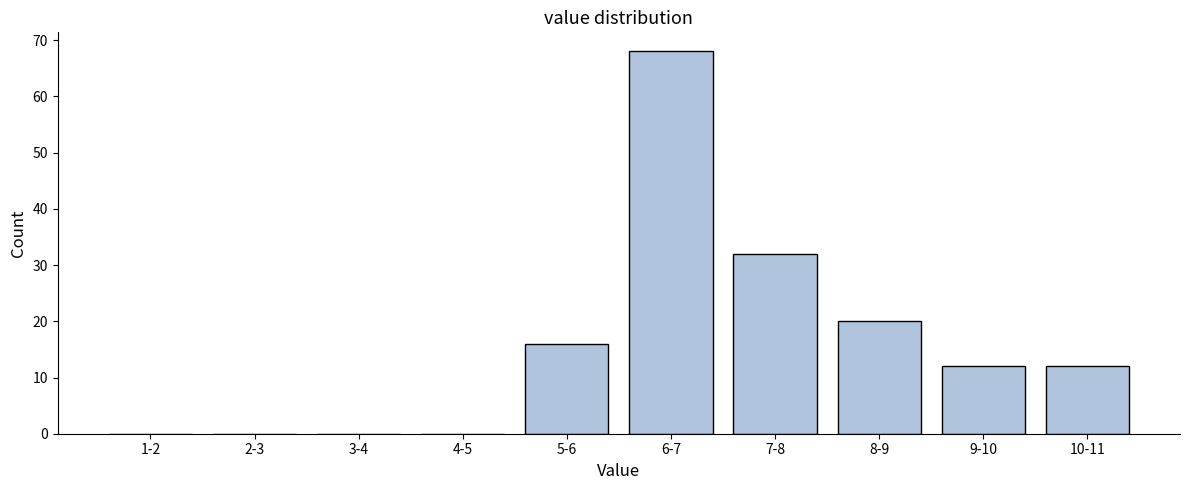

Reading right to left, what are all the values shown in this chart?

10-11=12	9-10=12	8-9=20	7-8=32	6-7=68	5-6=16	4-5=0	3-4=0	2-3=0	1-2=0